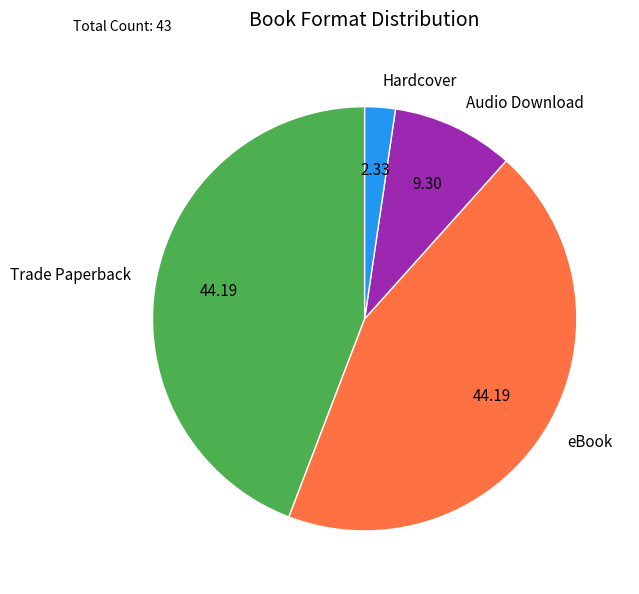

Does any single category account for the majority?

No